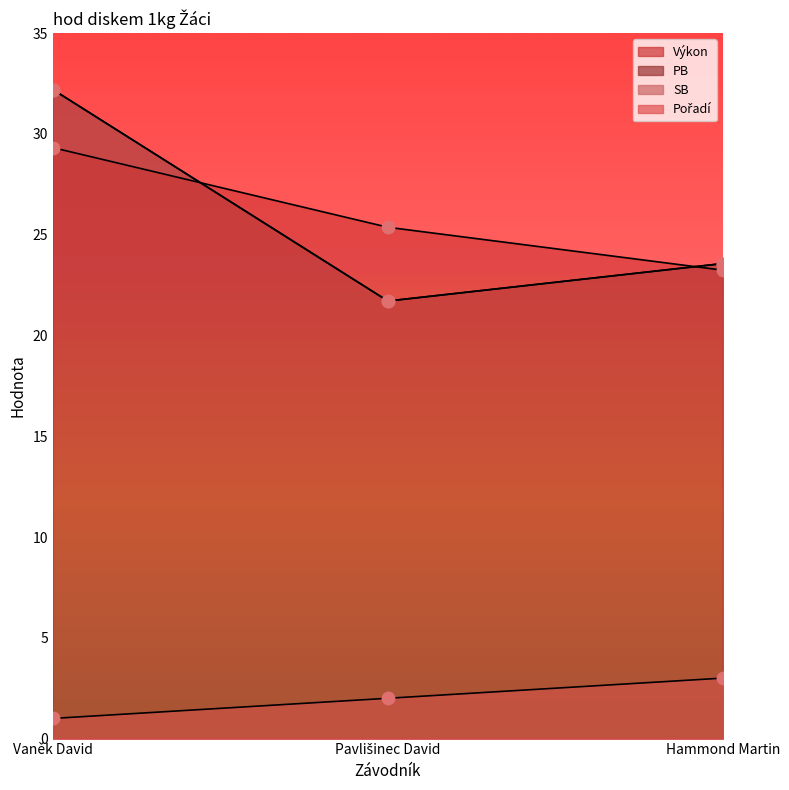

At how many categories does at least one series exceed 3?

3